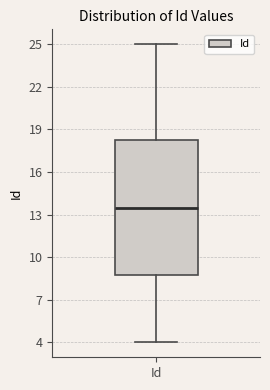

Read this box plot against the y-axis: the position of the median line, the range covered by the box, and the ends of both whiskers. The values are not printed on the chart, so give them approximately, as read against the axis.

median 13.5, box 9.0 to 18.5, whiskers 4.0 to 25.0